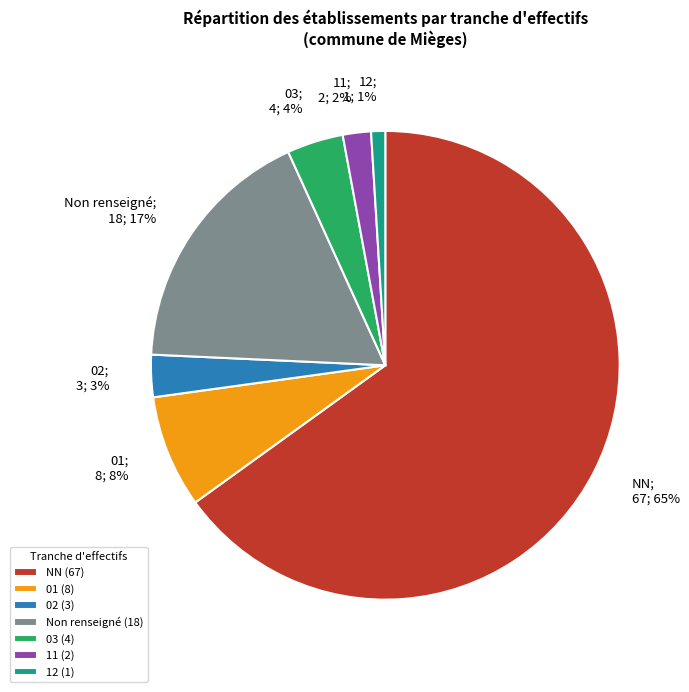

Between NN (67) and 12 (1), which is larger?

NN (67)